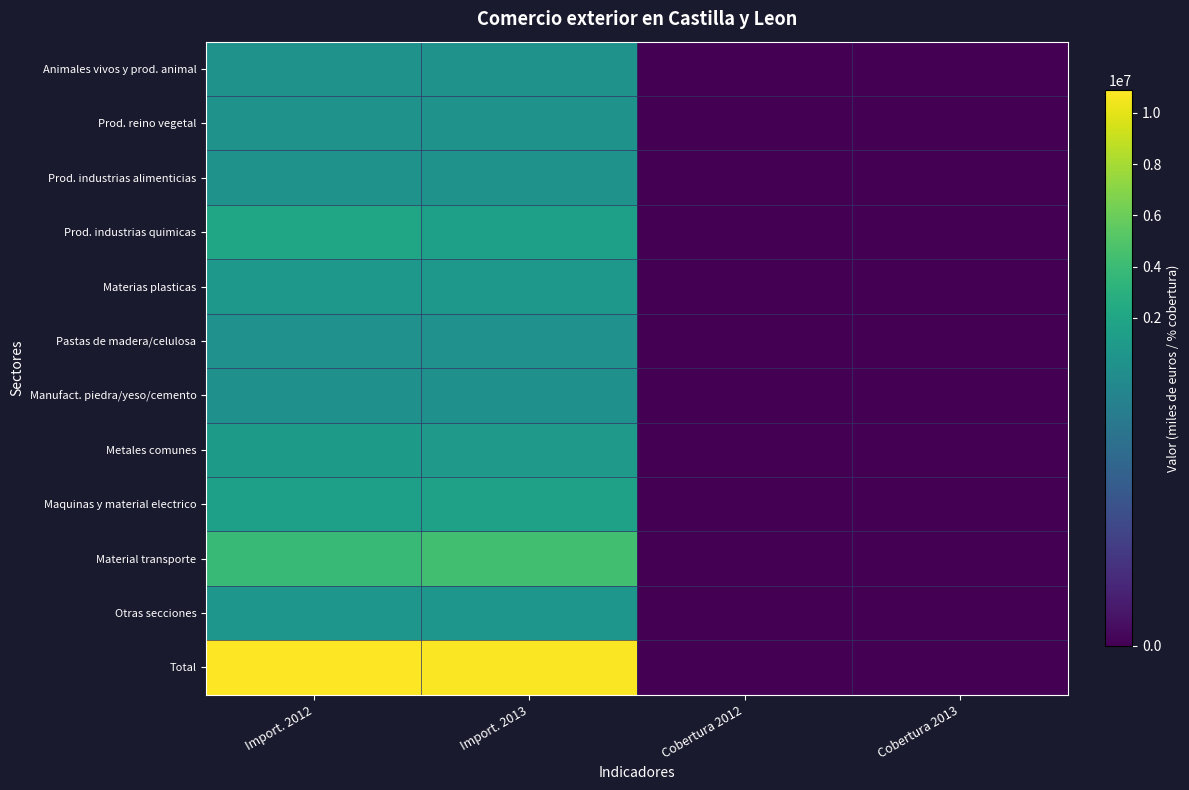

Reading left to right, extract all data points from this chart.

Animales vivos y prod. animal: Import. 2012=256346.0	Import. 2013=275698.0	Cobertura 2012=217.7	Cobertura 2013=208.1
Prod. reino vegetal: Import. 2012=321669.0	Import. 2013=279898.0	Cobertura 2012=55.7	Cobertura 2013=67.2
Prod. industrias alimenticias: Import. 2012=349735.0	Import. 2013=331591.0	Cobertura 2012=196.7	Cobertura 2013=205.5
Prod. industrias quimicas: Import. 2012=1944252.0	Import. 2013=1435441.0	Cobertura 2012=85.4	Cobertura 2013=99.3
Materias plasticas: Import. 2012=784731.0	Import. 2013=756746.0	Cobertura 2012=85.1	Cobertura 2013=86.5
Pastas de madera/celulosa: Import. 2012=162774.0	Import. 2013=181504.0	Cobertura 2012=98.0	Cobertura 2013=99.3
Manufact. piedra/yeso/cemento: Import. 2012=82599.0	Import. 2013=79652.0	Cobertura 2012=237.2	Cobertura 2013=237.3
Metales comunes: Import. 2012=1045301.0	Import. 2013=924566.0	Cobertura 2012=60.8	Cobertura 2013=63.4
Maquinas y material electrico: Import. 2012=1443160.0	Import. 2013=1614907.0	Cobertura 2012=176.2	Cobertura 2013=174.7
Material transporte: Import. 2012=3878733.0	Import. 2013=4309017.0	Cobertura 2012=98.3	Cobertura 2013=102.1
Otras secciones: Import. 2012=608335.0	Import. 2013=553655.0	Cobertura 2012=127.8	Cobertura 2013=151.6
Total: Import. 2012=10877636.0	Import. 2013=10742673.0	Cobertura 2012=109.2	Cobertura 2013=116.7